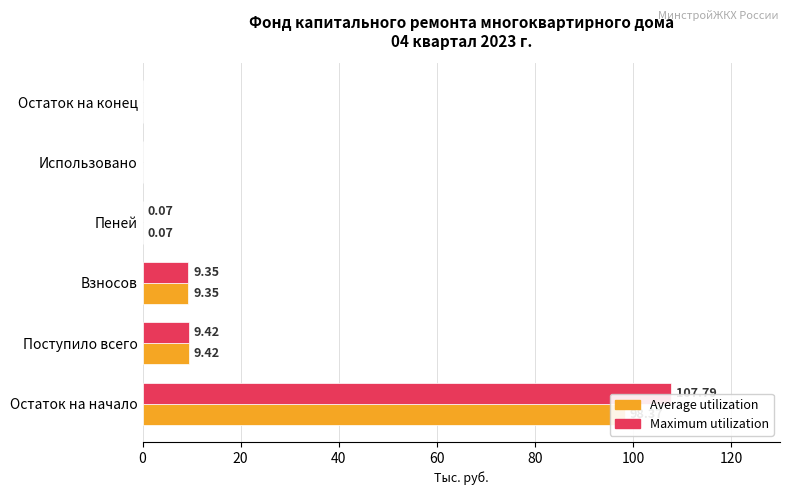

Are the bars horizontal?

Yes